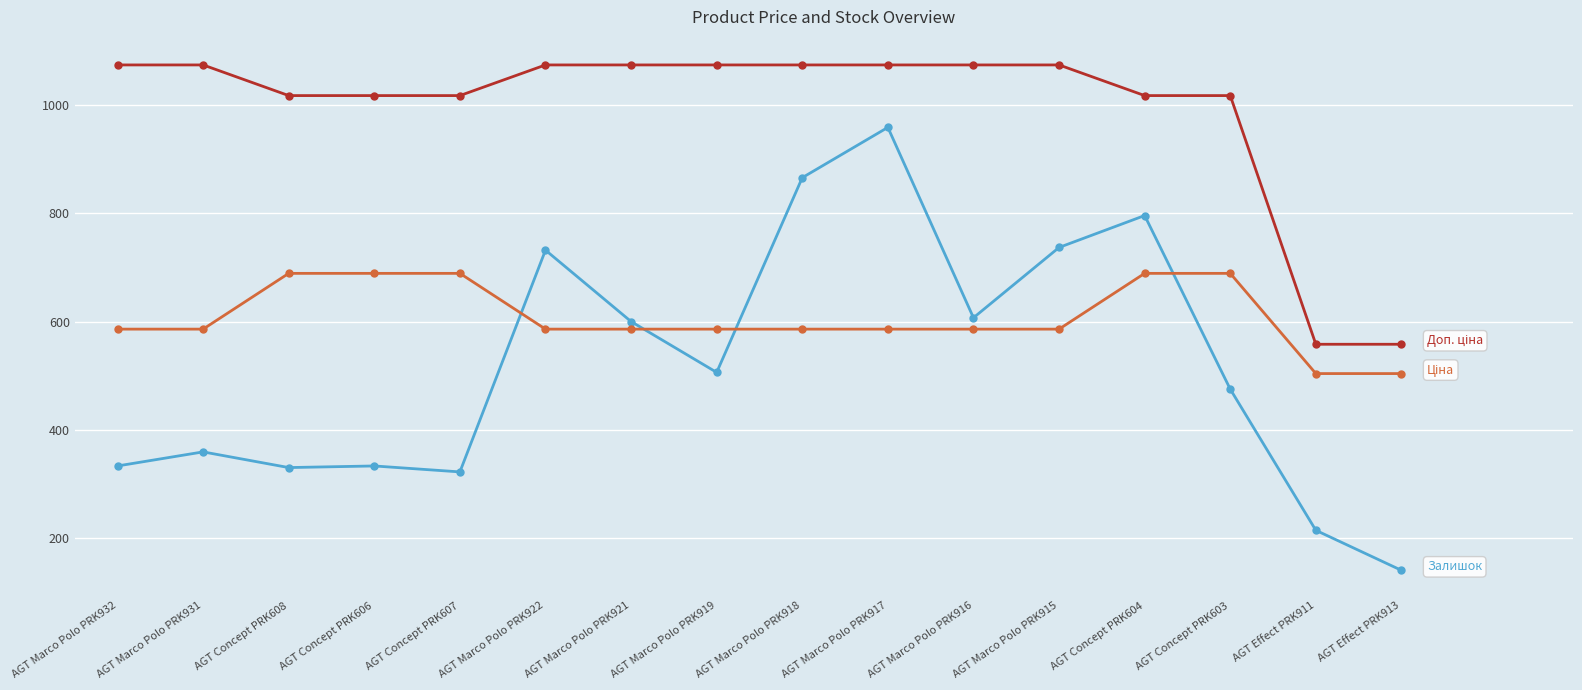

What is the spread (max minus min) of values at AGT Effect PRK911?

344.0